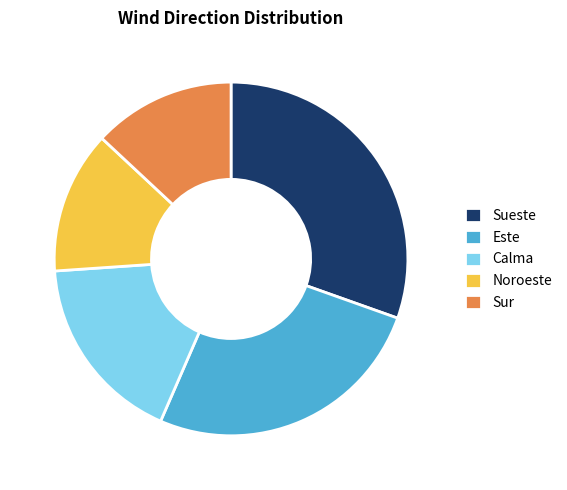

Between Noroeste and Sueste, which is larger?

Sueste